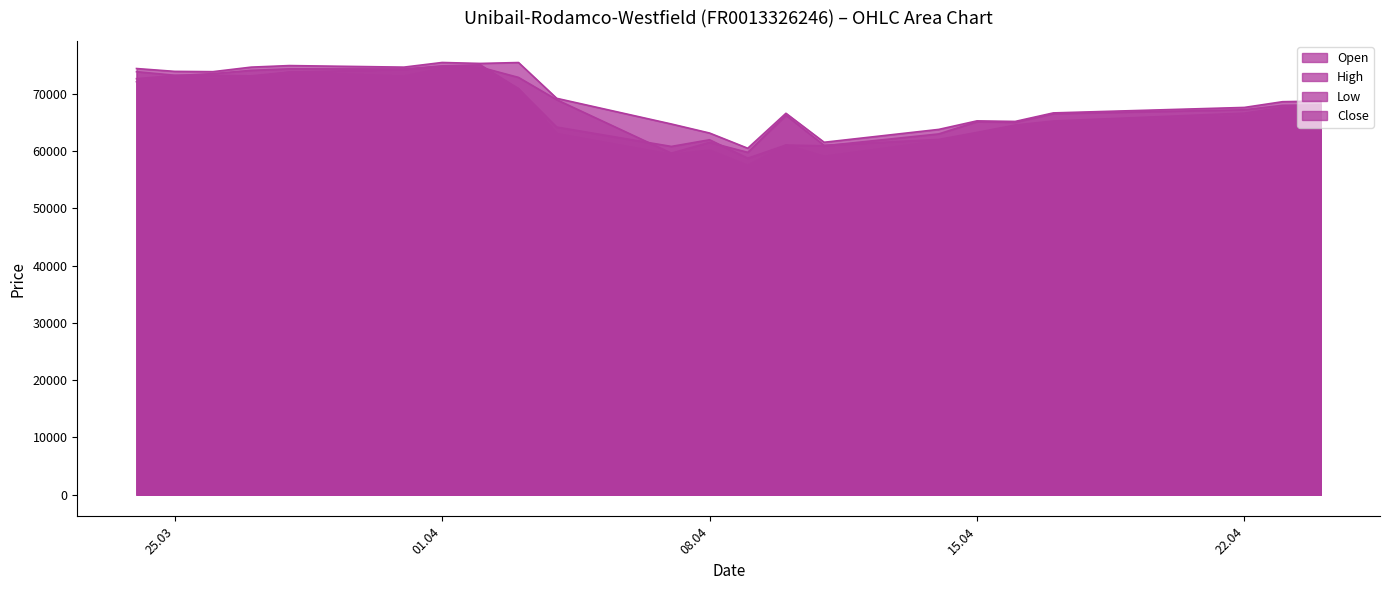

List the series in order of their peak value, lowest first.

Low, Open, Close, High